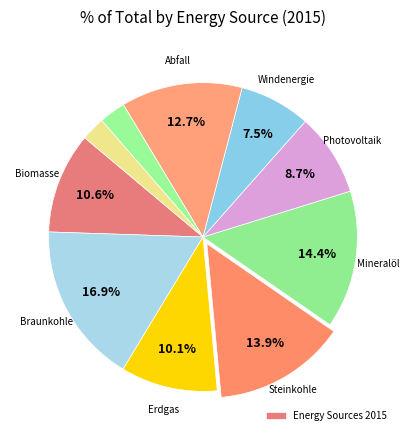

Rank the categories by value from highest to lowest.

Braunkohle, Mineralöl, Steinkohle, Abfall, Biomasse, Erdgas, Photovoltaik, Windenergie, Wasserkraft (Laufwasser), Pumpspeicher